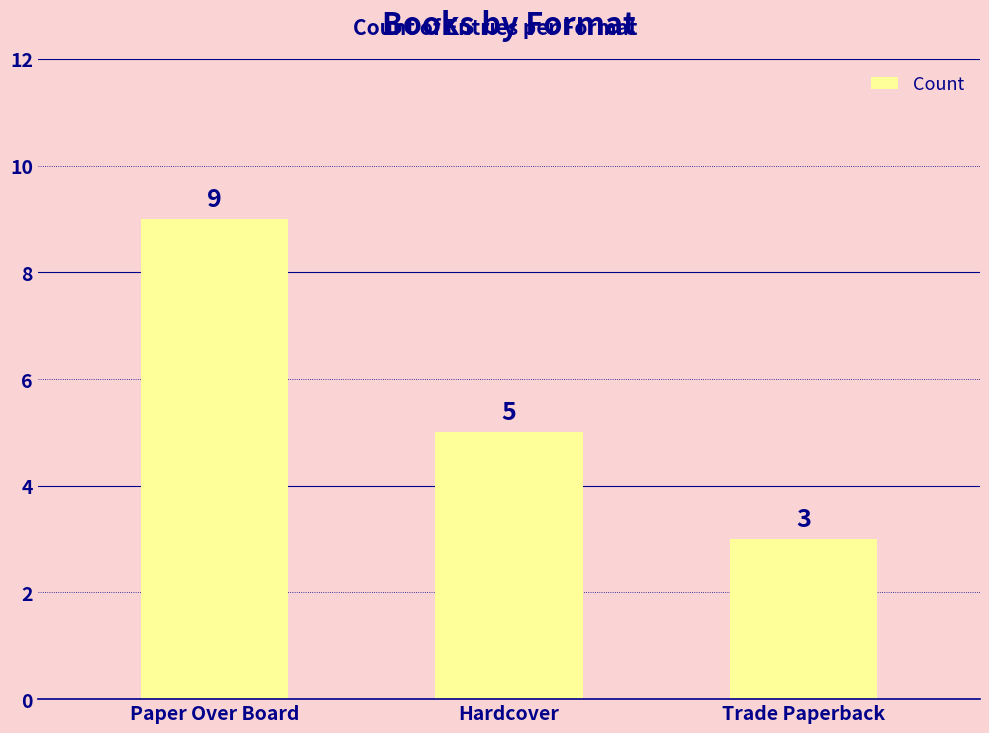

Where does the data first go above 5?

Paper Over Board